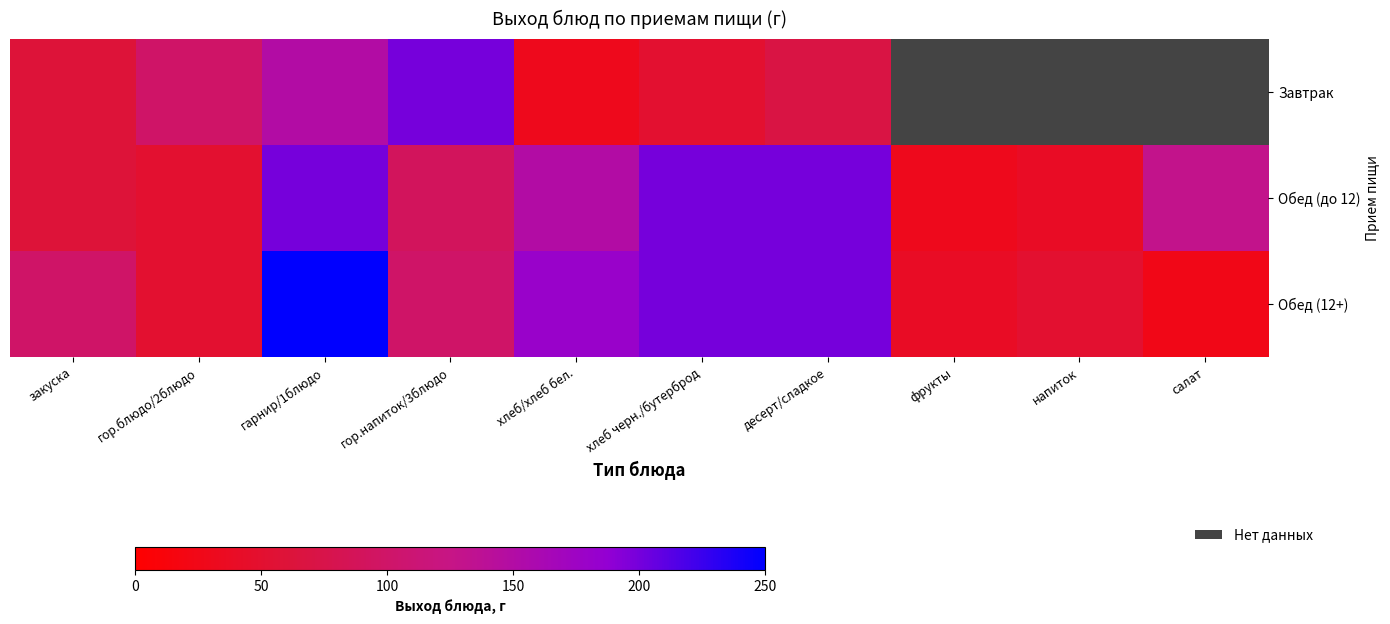

The Обед (12+) series shows 149.3 at закуска. True or false?

False